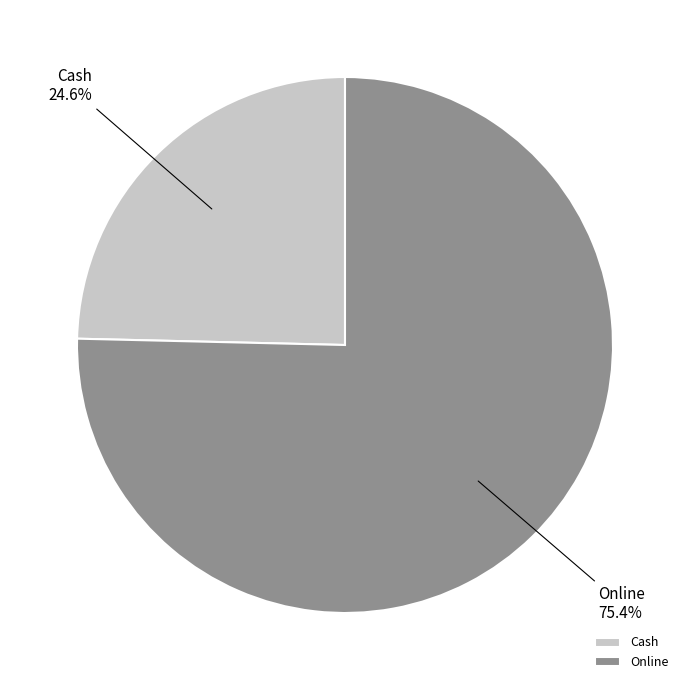

To the nearest percent, what percentage of the pie is Cash?

25%